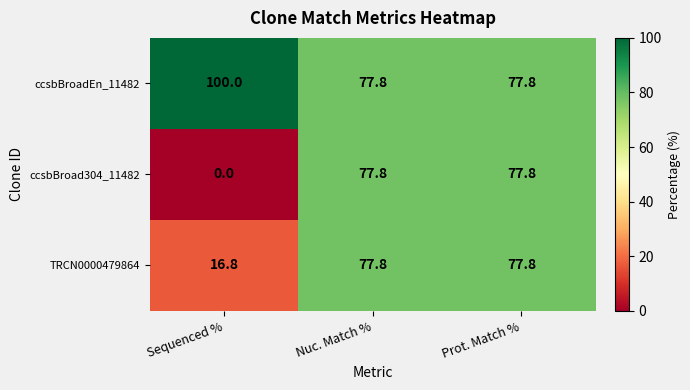

Reading left to right, extract all data points from this chart.

ccsbBroadEn_11482: 100.0	77.8	77.8
ccsbBroad304_11482: 0.0	77.8	77.8
TRCN0000479864: 16.8	77.8	77.8